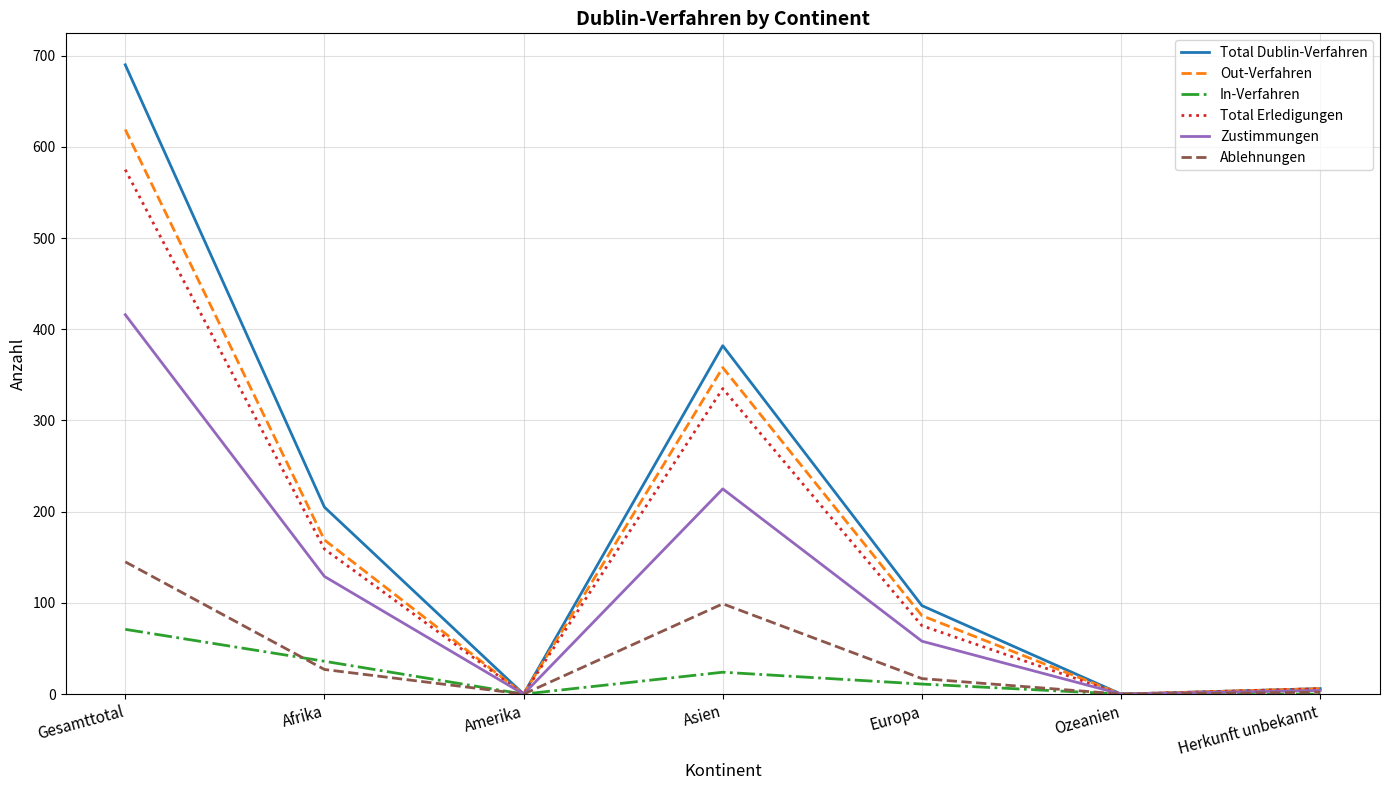

At which category does the chart reach its peak across all series?

Gesamttotal